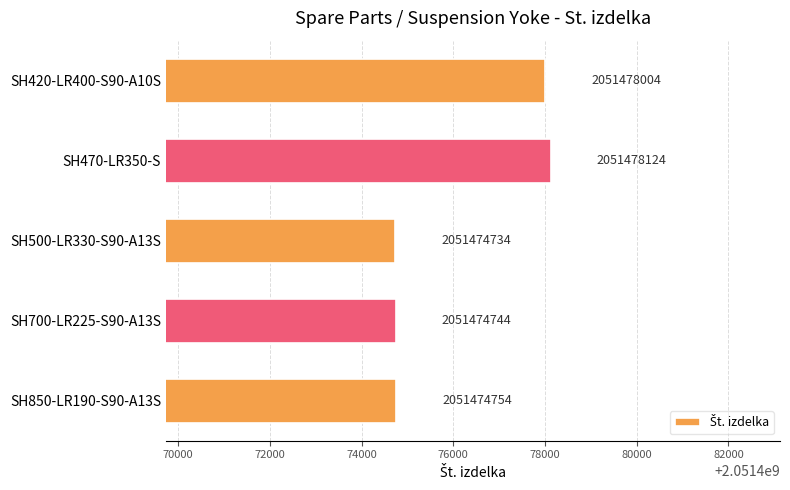

List the labels in order of value, largest first.

SH470-LR350-S, SH420-LR400-S90-A10S, SH850-LR190-S90-A13S, SH700-LR225-S90-A13S, SH500-LR330-S90-A13S